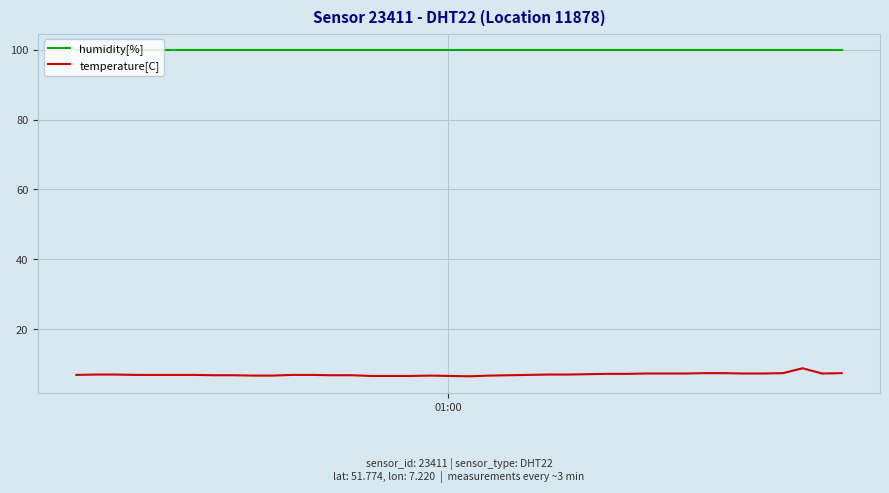

Which series has the largest range (max minus min)?

temperature[C]